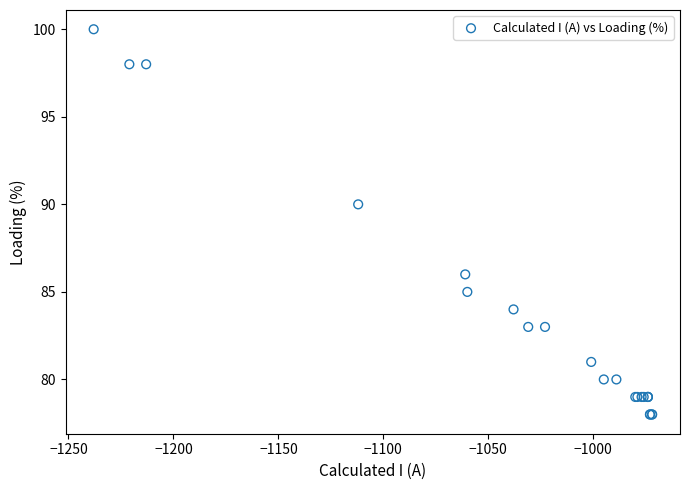

What Y value in the scatter plot is closest to 89?

90